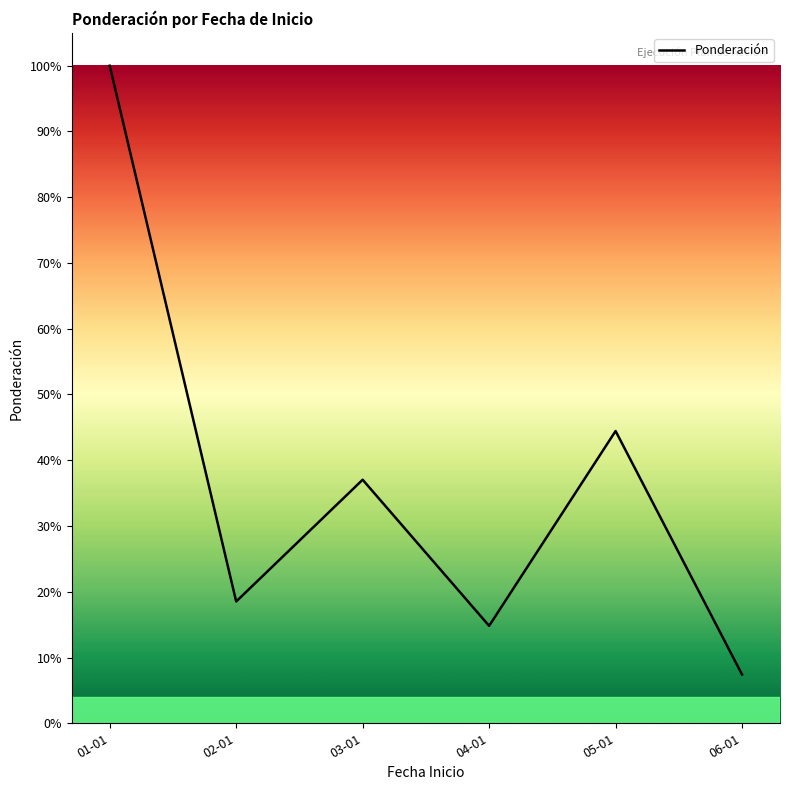

Rank the categories by value from highest to lowest.

01-01, 05-01, 03-01, 02-01, 04-01, 06-01